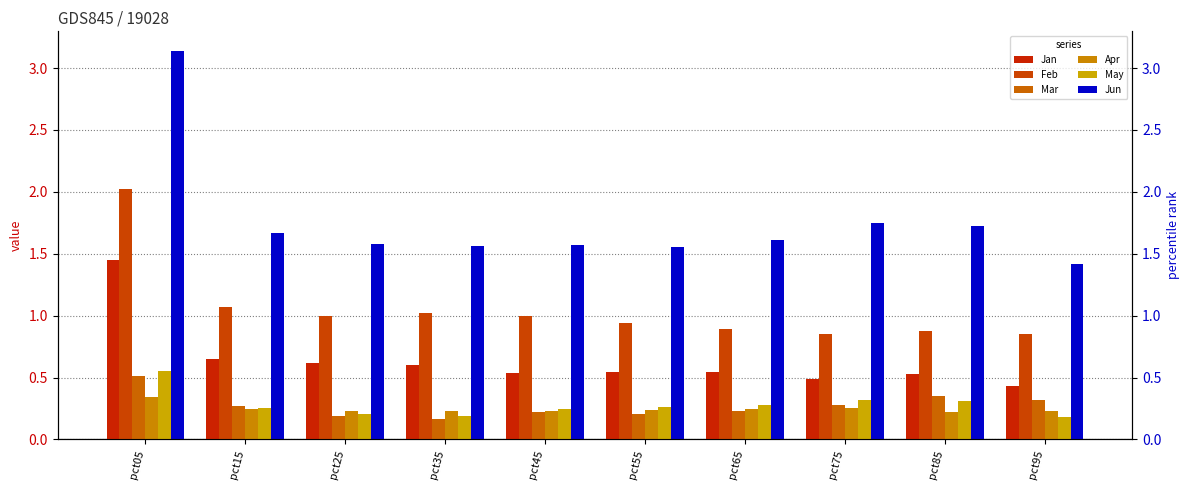

Reading left to right, list all the values displayed in this chart.

Jan: 1.4	0.6	0.6	0.6	0.5	0.5	0.5	0.5	0.5	0.4
Feb: 2.0	1.1	1.0	1.0	1.0	0.9	0.9	0.9	0.9	0.8
Mar: 0.5	0.3	0.2	0.2	0.2	0.2	0.2	0.3	0.3	0.3
Apr: 0.3	0.2	0.2	0.2	0.2	0.2	0.2	0.3	0.2	0.2
May: 0.6	0.3	0.2	0.2	0.2	0.3	0.3	0.3	0.3	0.2
Jun: 3.1	1.7	1.6	1.6	1.6	1.6	1.6	1.7	1.7	1.4